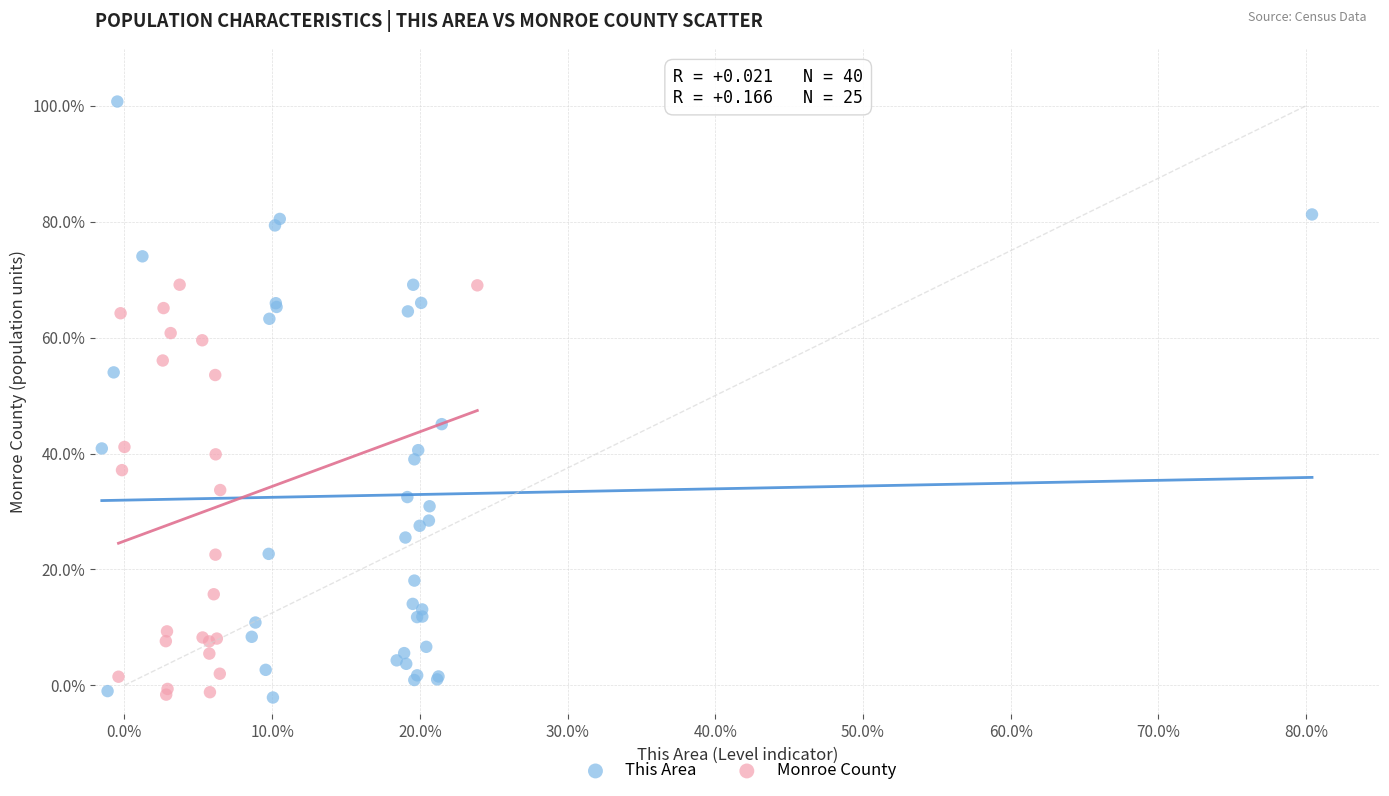

Which series reaches the maximum Y coordinate?

This Area